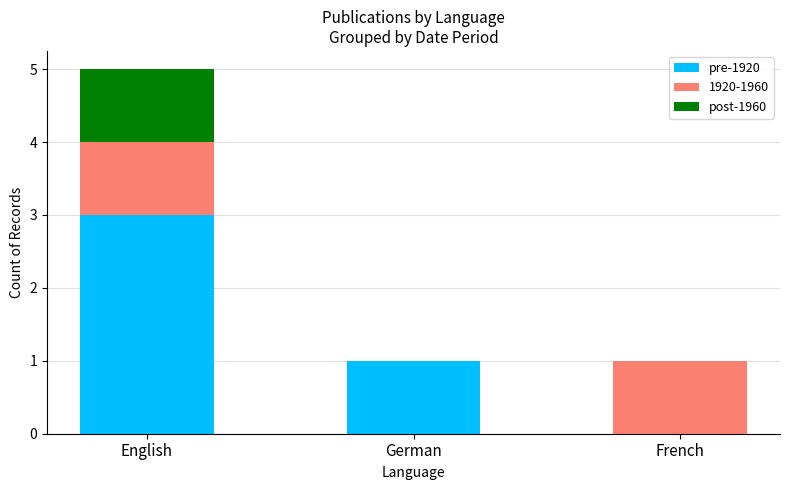

Are the bars grouped side by side (vs. stacked)?

No